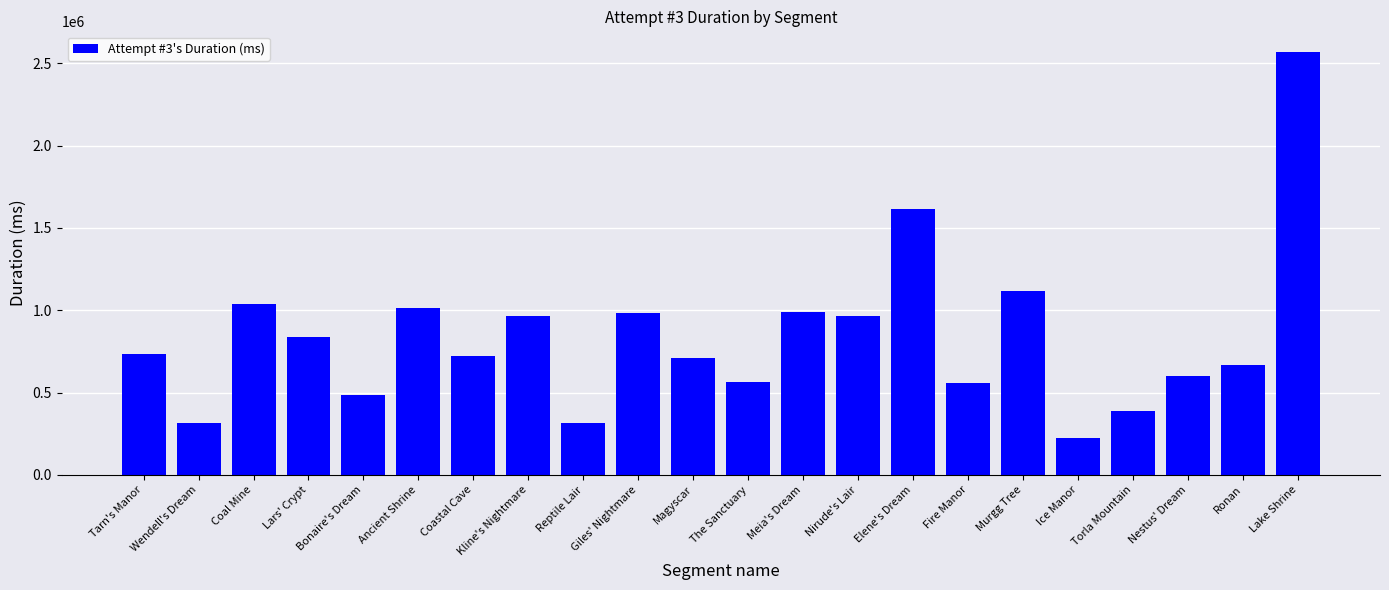

Where is the data nearest to the value 1394857?

Elene's Dream